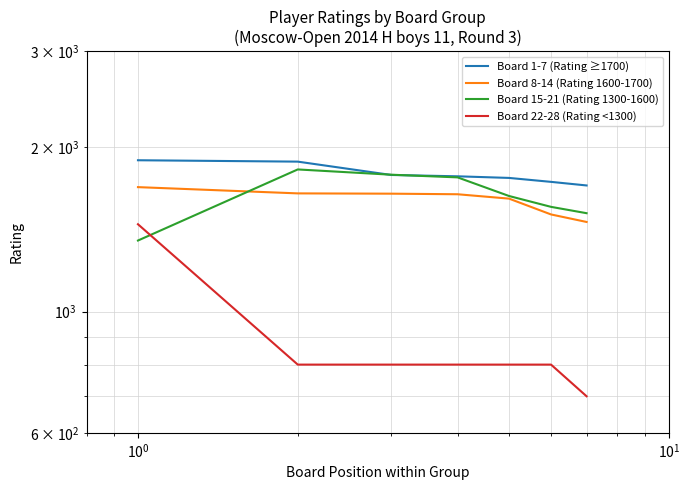

Reading left to right, list all the values displayed in this chart.

Board 1-7 (Rating ≥1700): 1894	1883	1780	1770	1758	1729	1703
Board 8-14 (Rating 1600-1700): 1691	1647	1645	1641	1611	1507	1460
Board 15-21 (Rating 1300-1600): 1350	1822	1782	1762	1629	1556	1515
Board 22-28 (Rating <1300): 1446	800	800	800	800	800	700